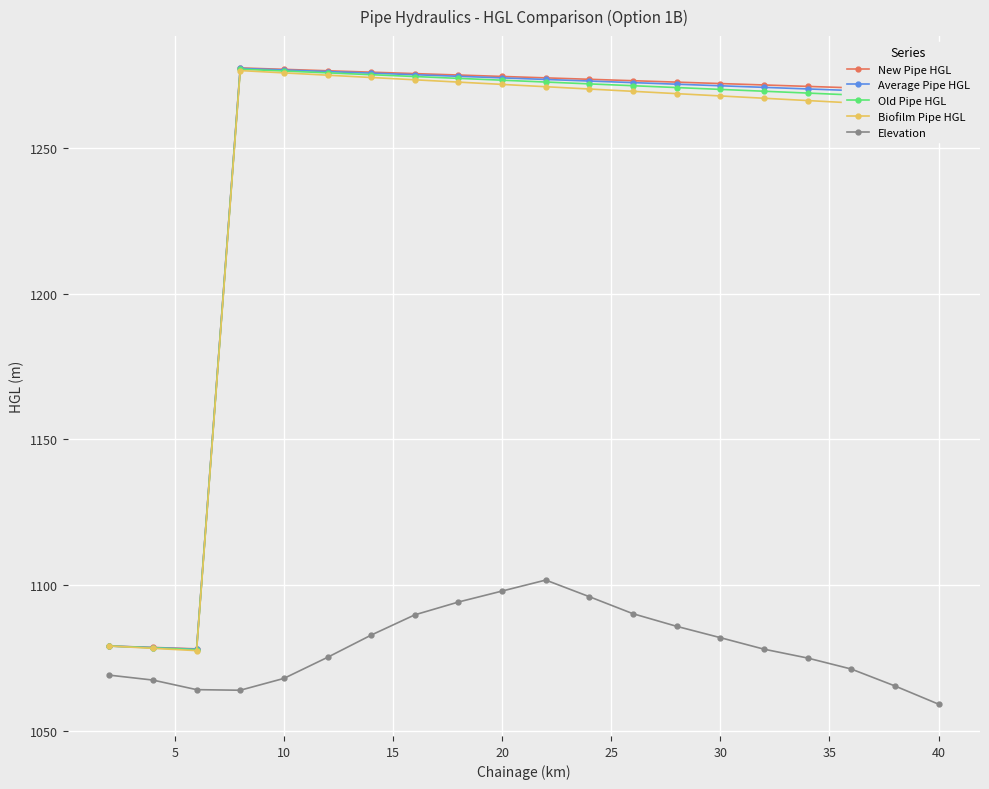

What is the value of the Elevation point at the 11th from the left?

1101.7